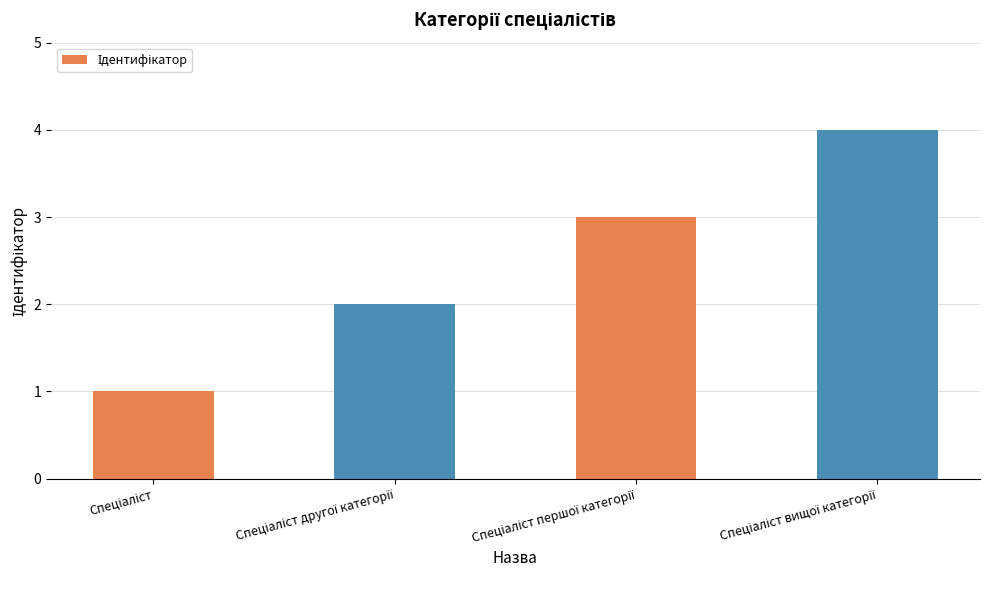

How many categories are shown in the chart?

4